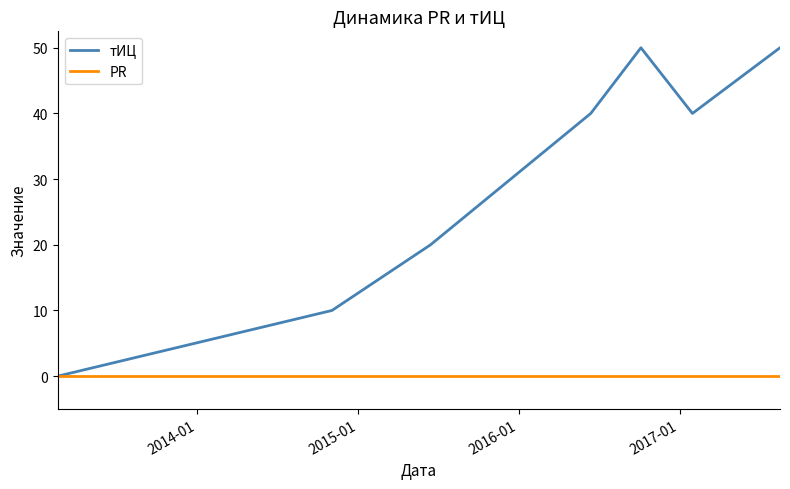

Which series has the largest range (max minus min)?

тИЦ